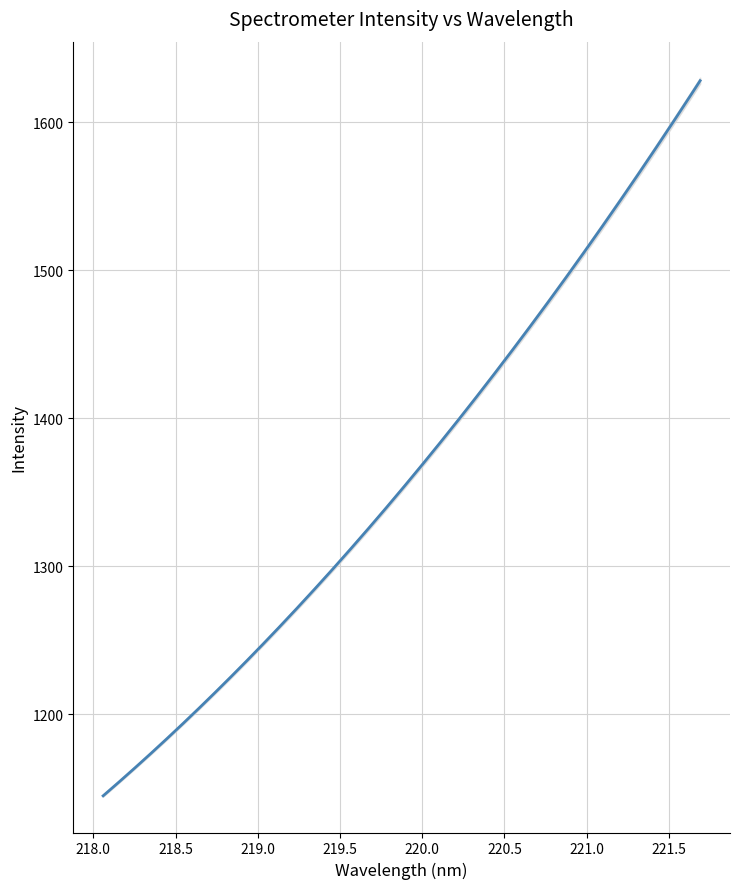

How many distinct data groups are displayed?

1